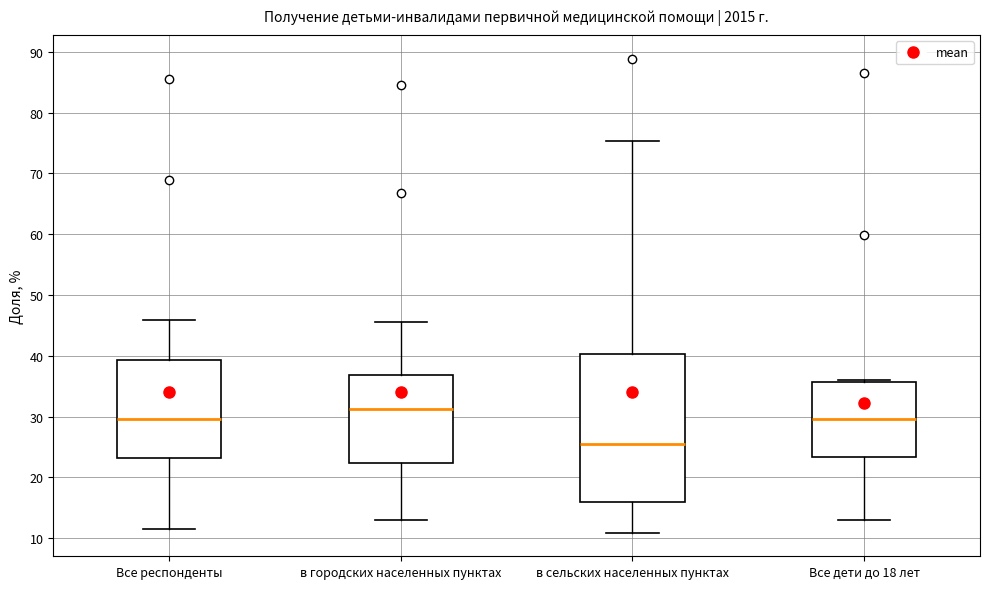

Reading left to right, read every box against the y-axis: the position of its median line, the range the box covers, and the ends of its whiskers. The values are not printed on the chart, so give them approximately, as read against the axis.

Все респонденты: median 30, box 23 to 39, whiskers 12 to 46
в городских населенных пунктах: median 31, box 22 to 37, whiskers 13 to 46
в сельских населенных пунктах: median 26, box 16 to 40, whiskers 11 to 75
Все дети до 18 лет: median 30, box 23 to 36, whiskers 13 to 36 (just above the box's upper edge)